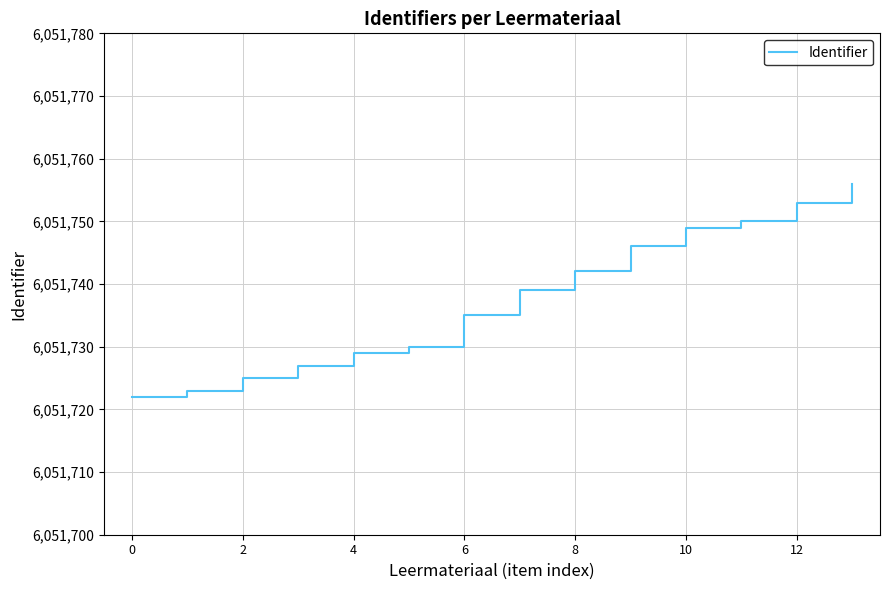

What is the maximum value shown in the chart?

6051756